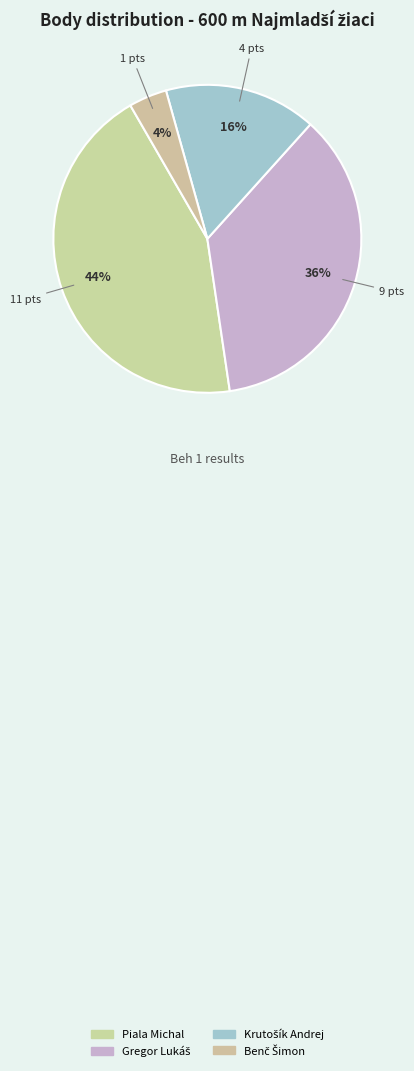

What is the total percentage of Benč Šimon and Krutošík Andrej?

20.0%